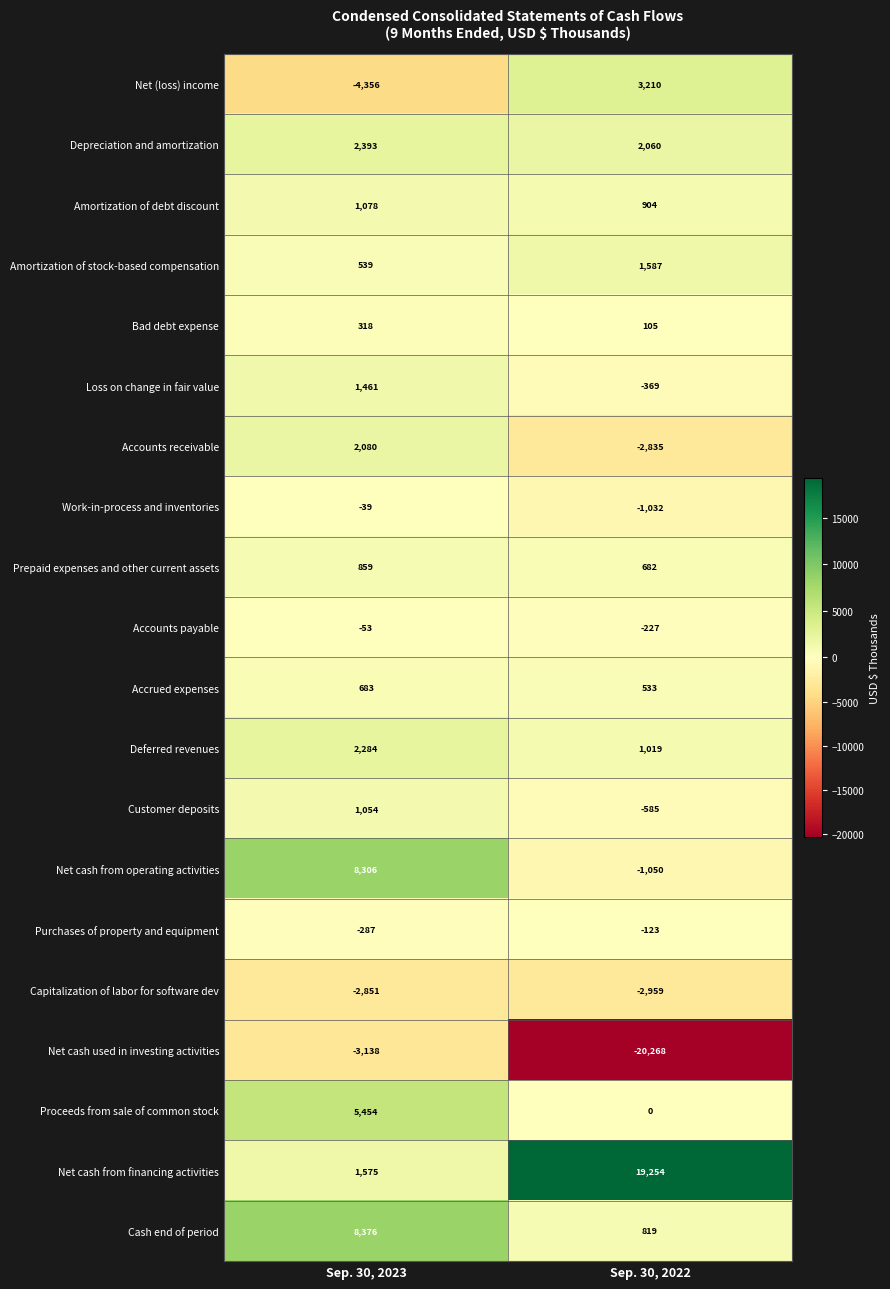

How many data points does each series have?

2